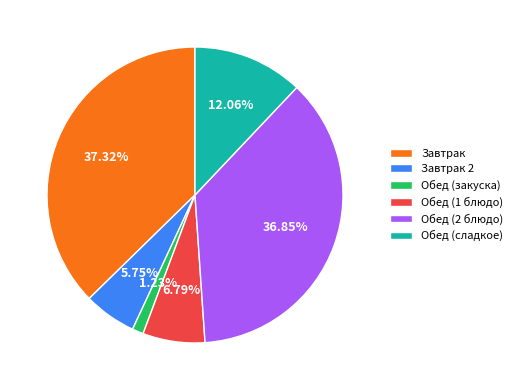

To the nearest percent, what percentage of the pie is Обед (2 блюдо)?

37%